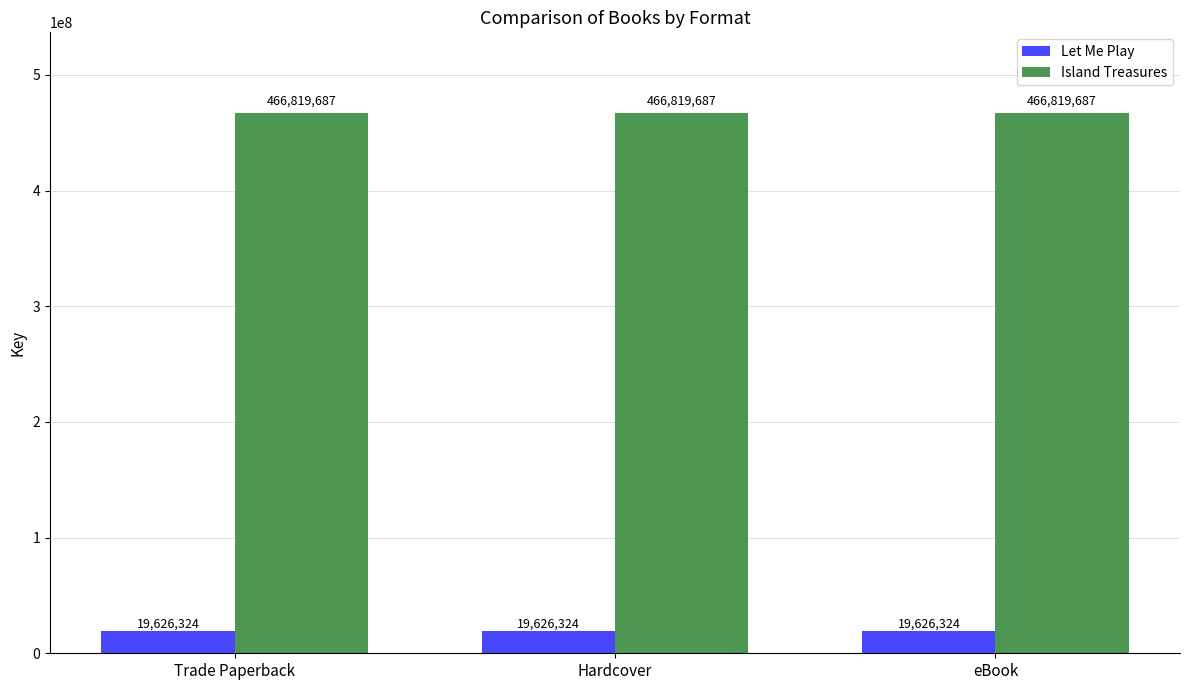

What is the spread (max minus min) of values at eBook?

447193363